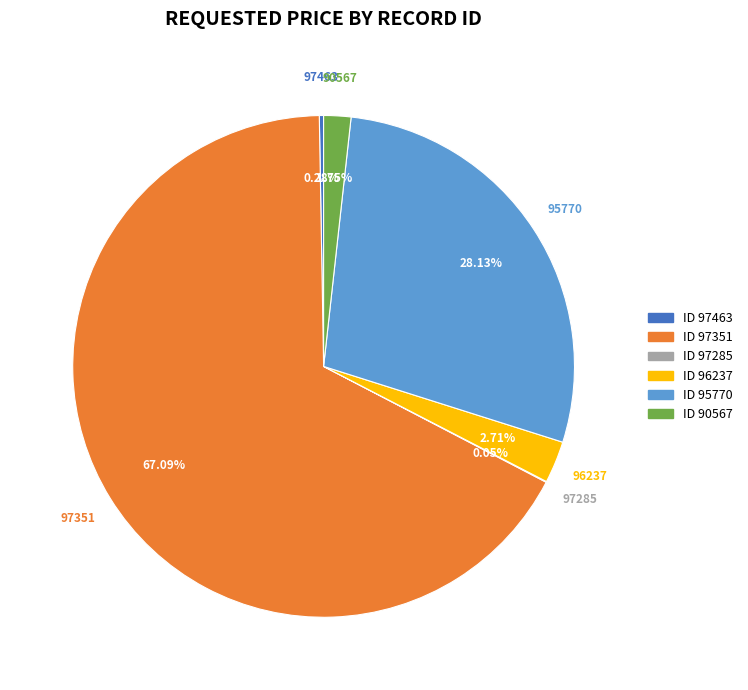

What is the largest slice in the pie chart?

97351